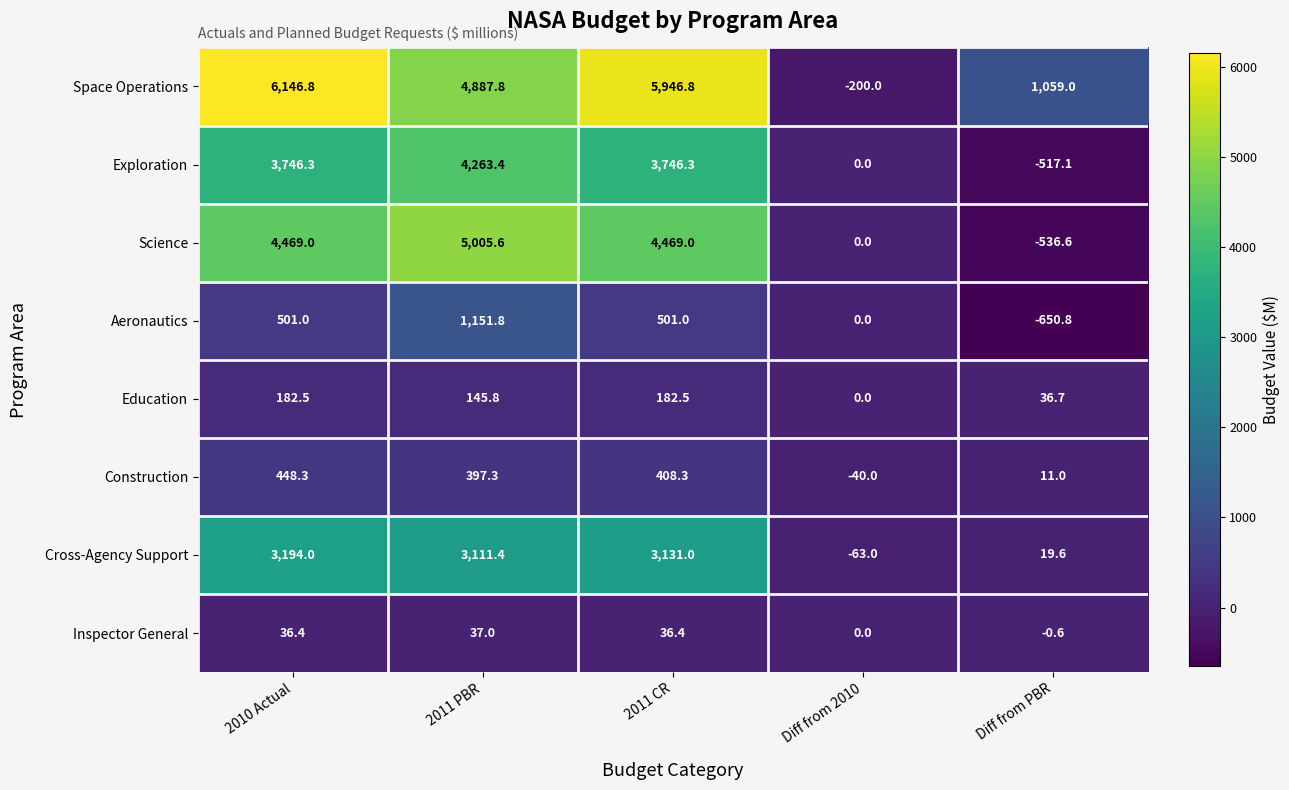

What is the spread (max minus min) of values at 2011 CR?

5910.4